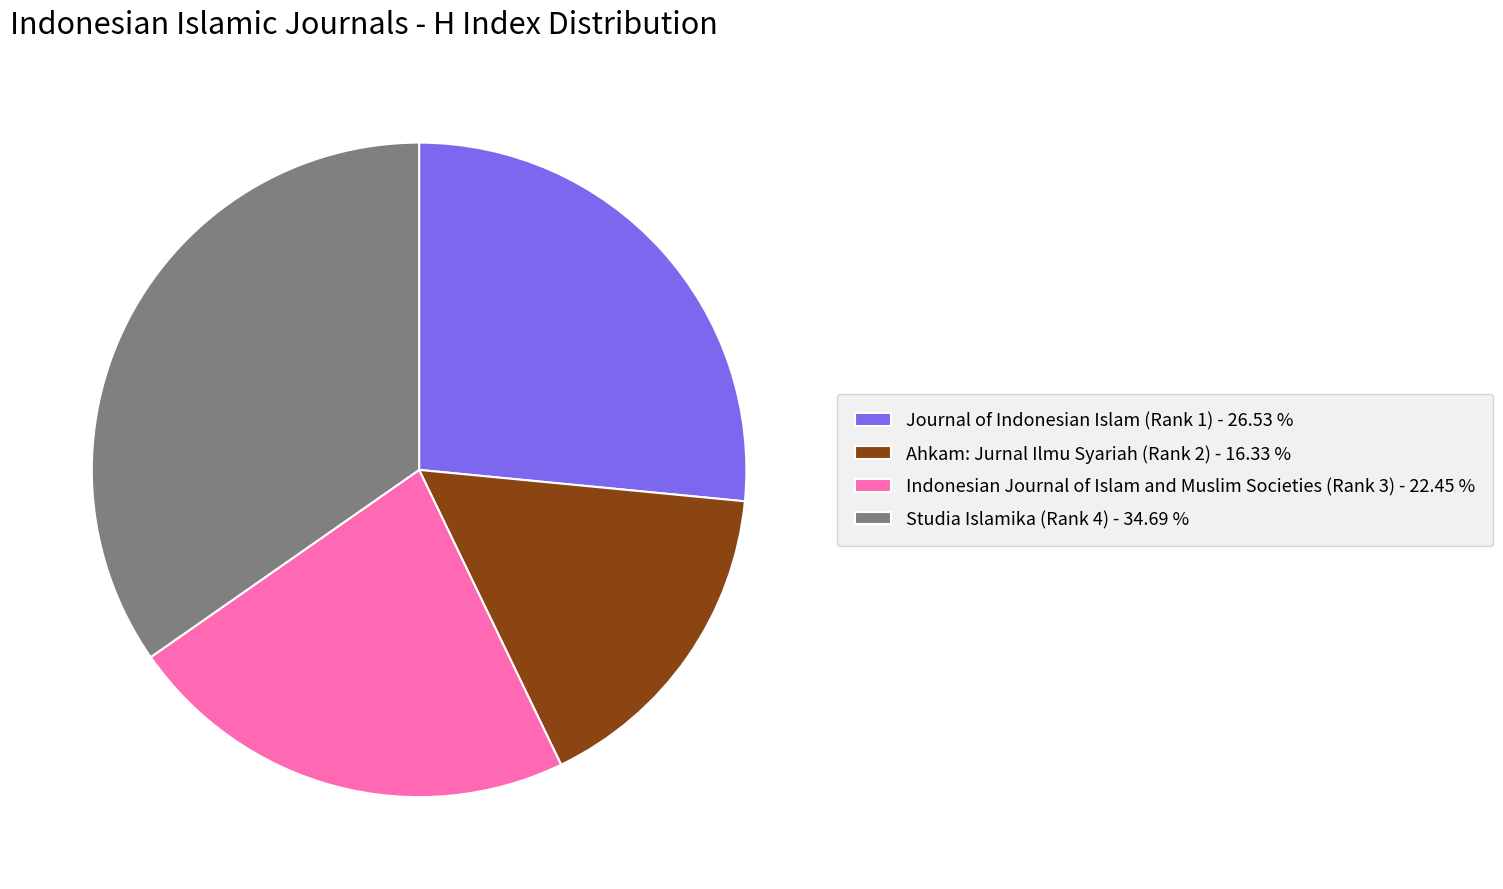

Do Ahkam: Jurnal Ilmu Syariah (Rank 2) - 16.33 % and Studia Islamika (Rank 4) - 34.69 % together represent more than half of the pie?

Yes